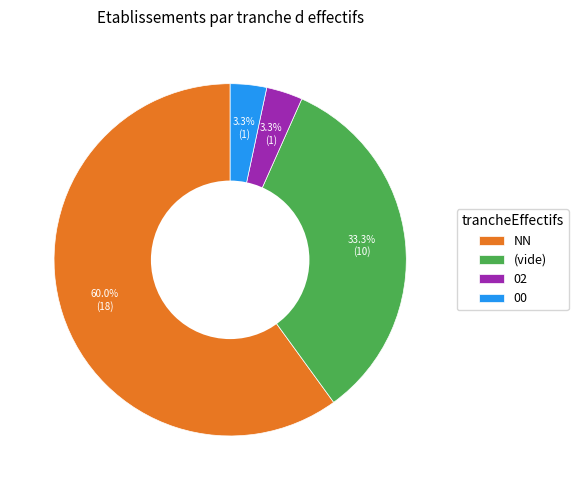

Which has a higher value, NN or 00?

NN